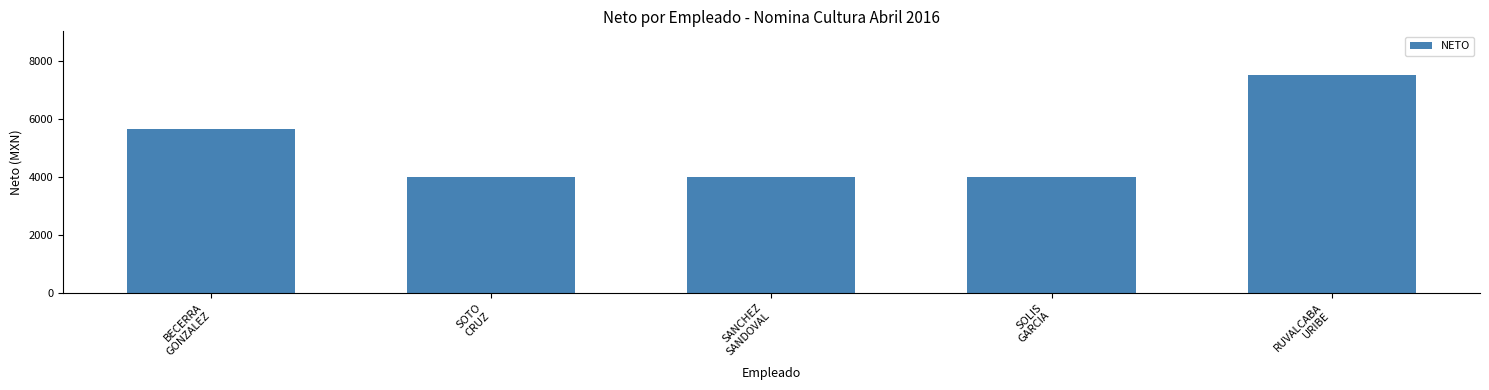

What is the label of the 2nd bar from the right?

SOLIS
GARCIA